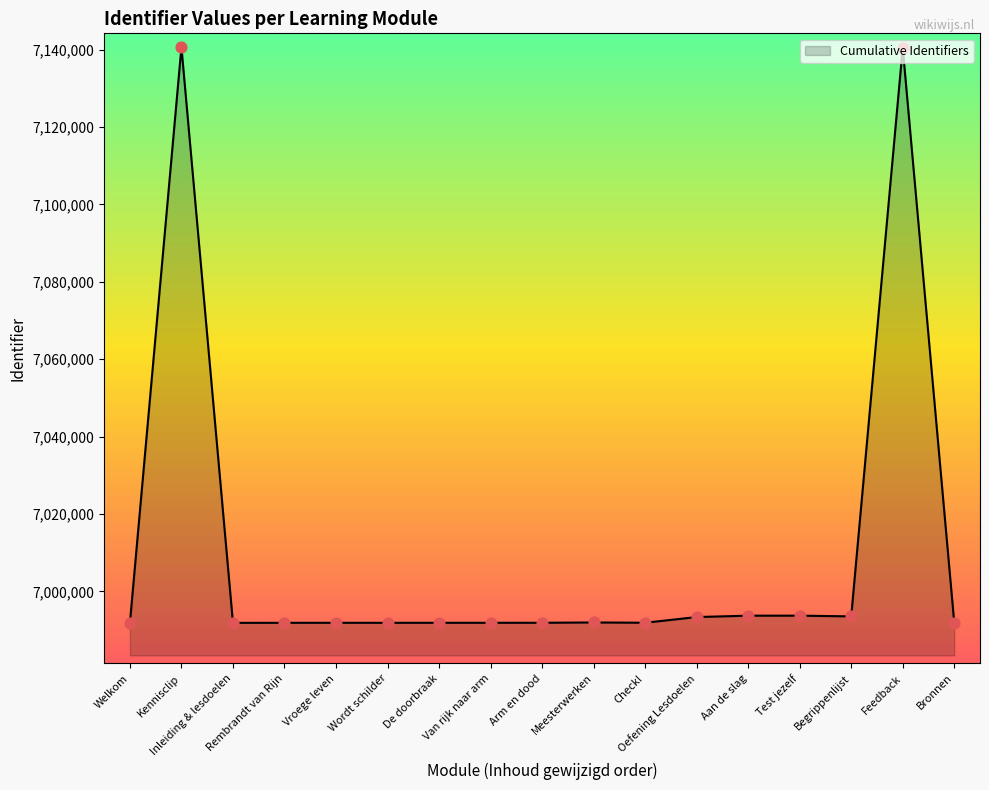

What is the ratio of the value at Check! to the value at Vroege leven?

1.0